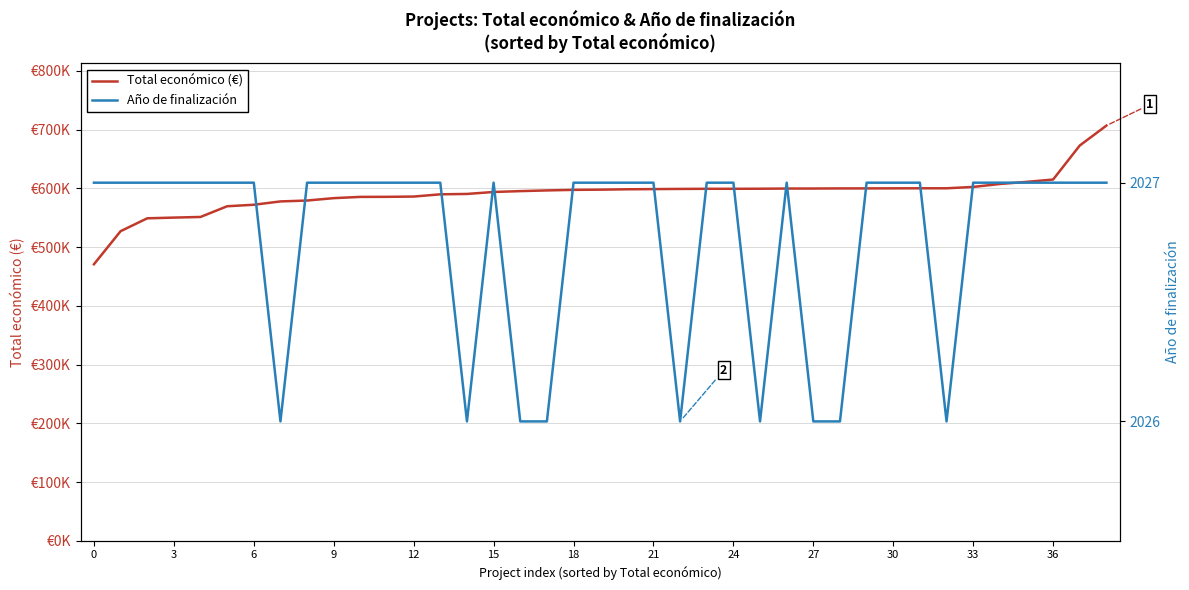

What is the value of the Total económico (€) point at the 37th from the left?

585914